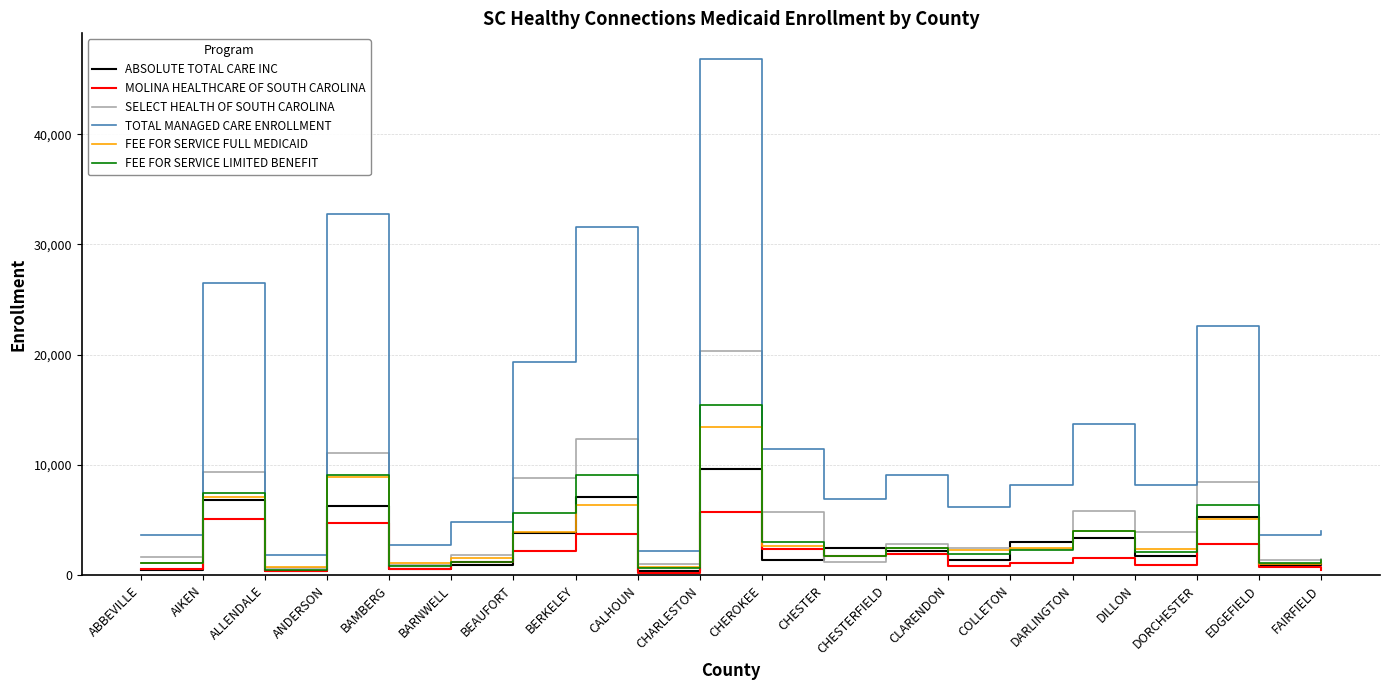

What is the difference between the TOTAL MANAGED CARE ENROLLMENT values at CHEROKEE and ANDERSON?

21307